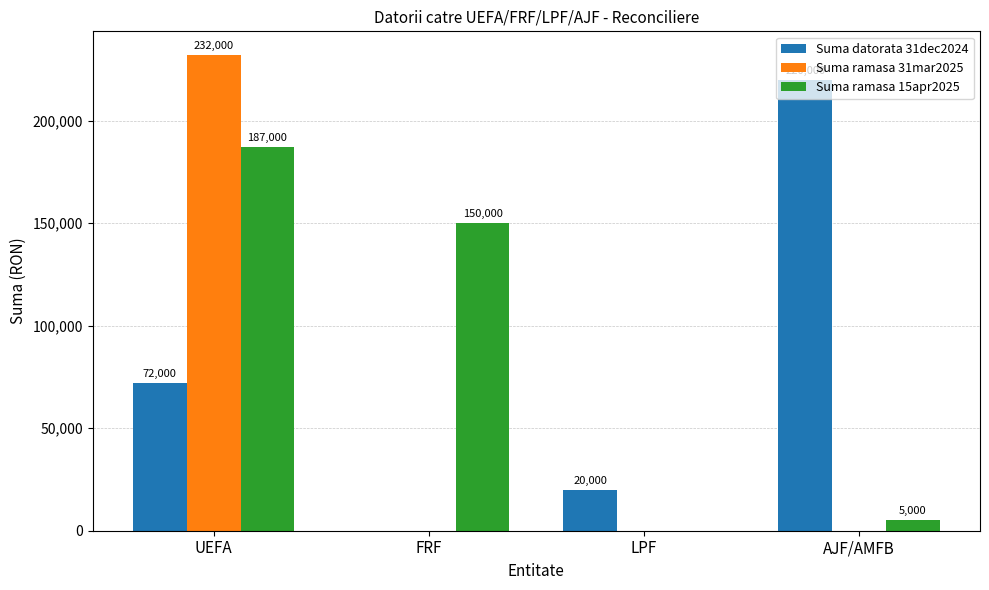

Reading left to right, what are all the values shown in this chart?

Suma datorata 31dec2024: 72000	0	20000	220000
Suma ramasa 31mar2025: 232000	0	0	0
Suma ramasa 15apr2025: 187000	150000	0	5000